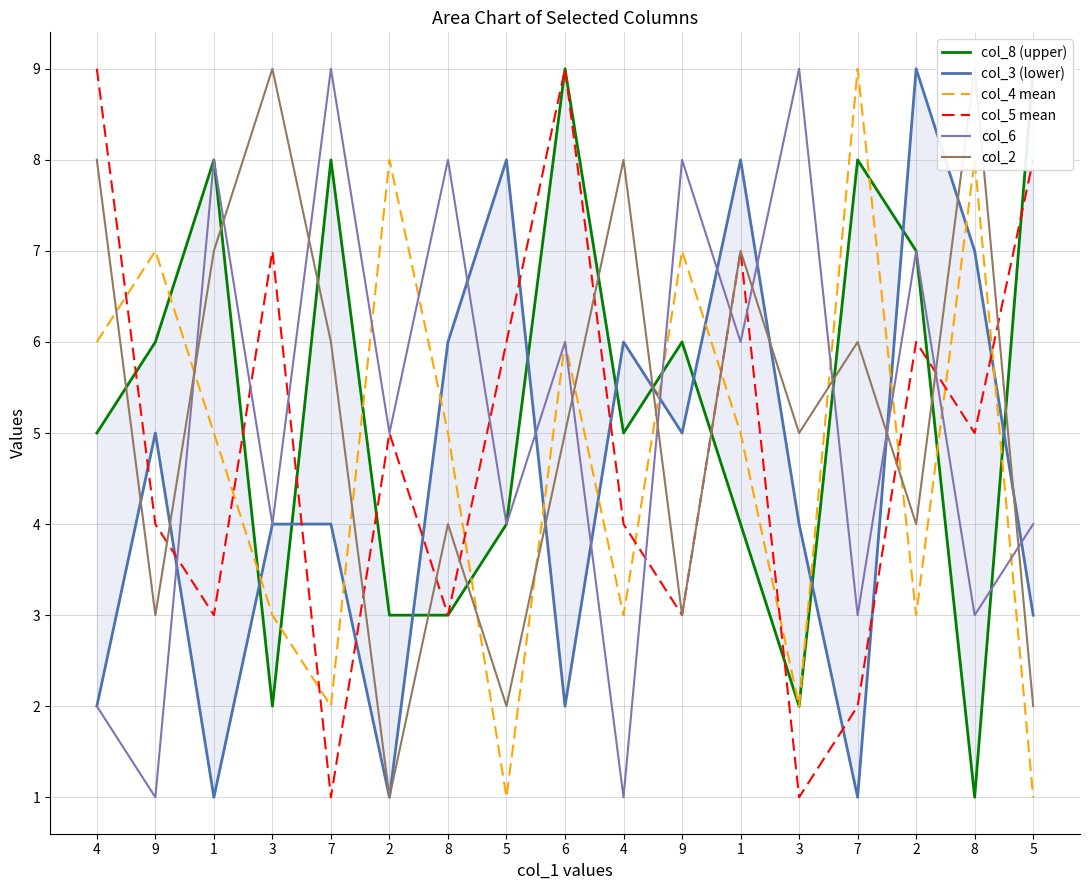

At 1, list the series in order from largest to smallest.

col_8 (upper), col_6, col_2, col_4 mean, col_5 mean, col_3 (lower)